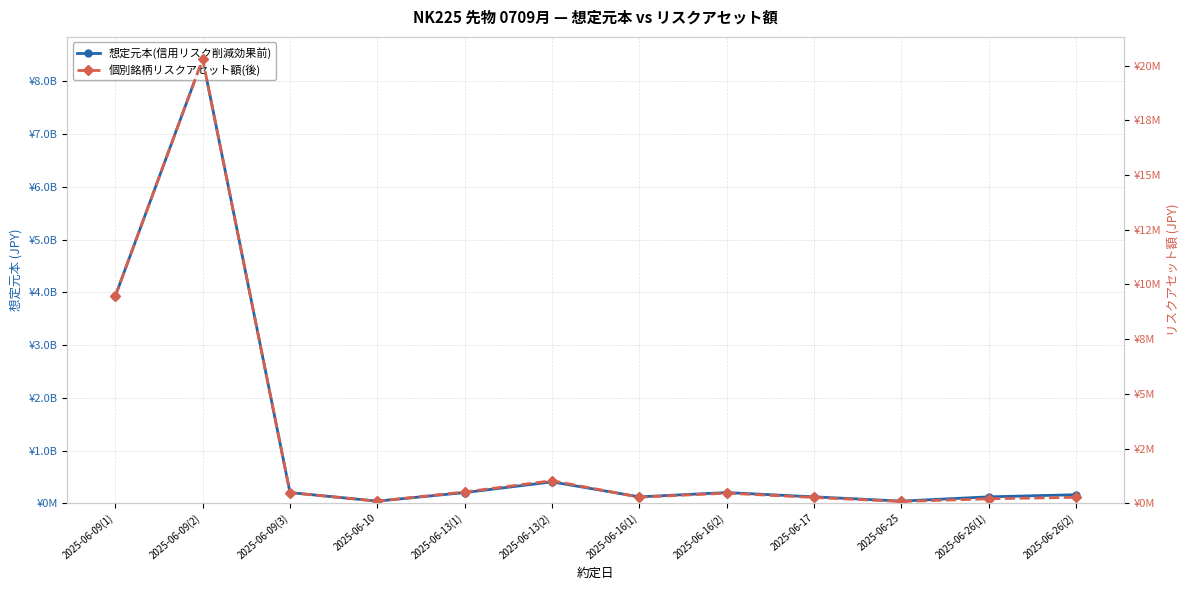

What is the label of the 2nd point from the left?

2025-06-09(2)